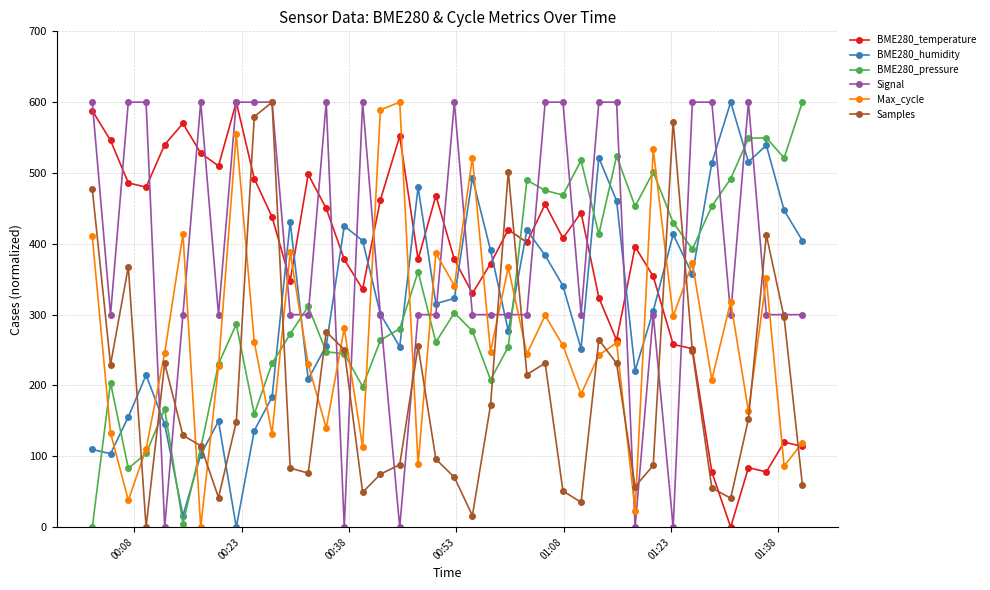

True or false: BME280_humidity has more than 2 points higher than both neighbors.

True